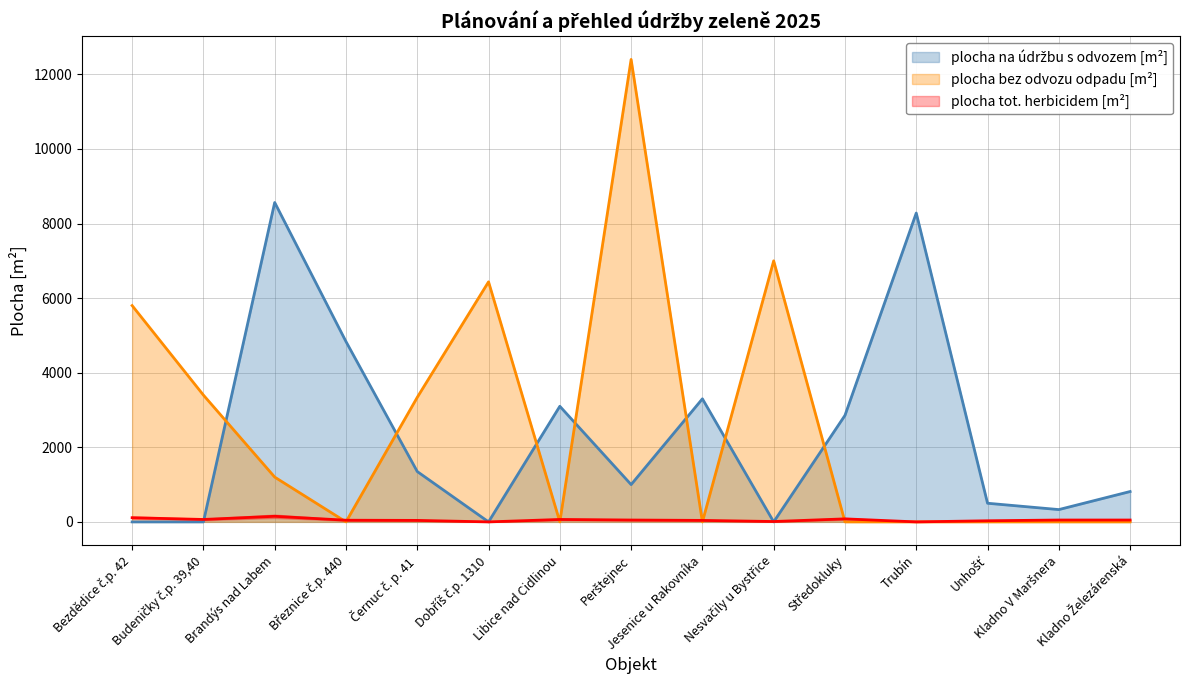

Which category has the lowest value across all series?

Bezdědice č.p. 42